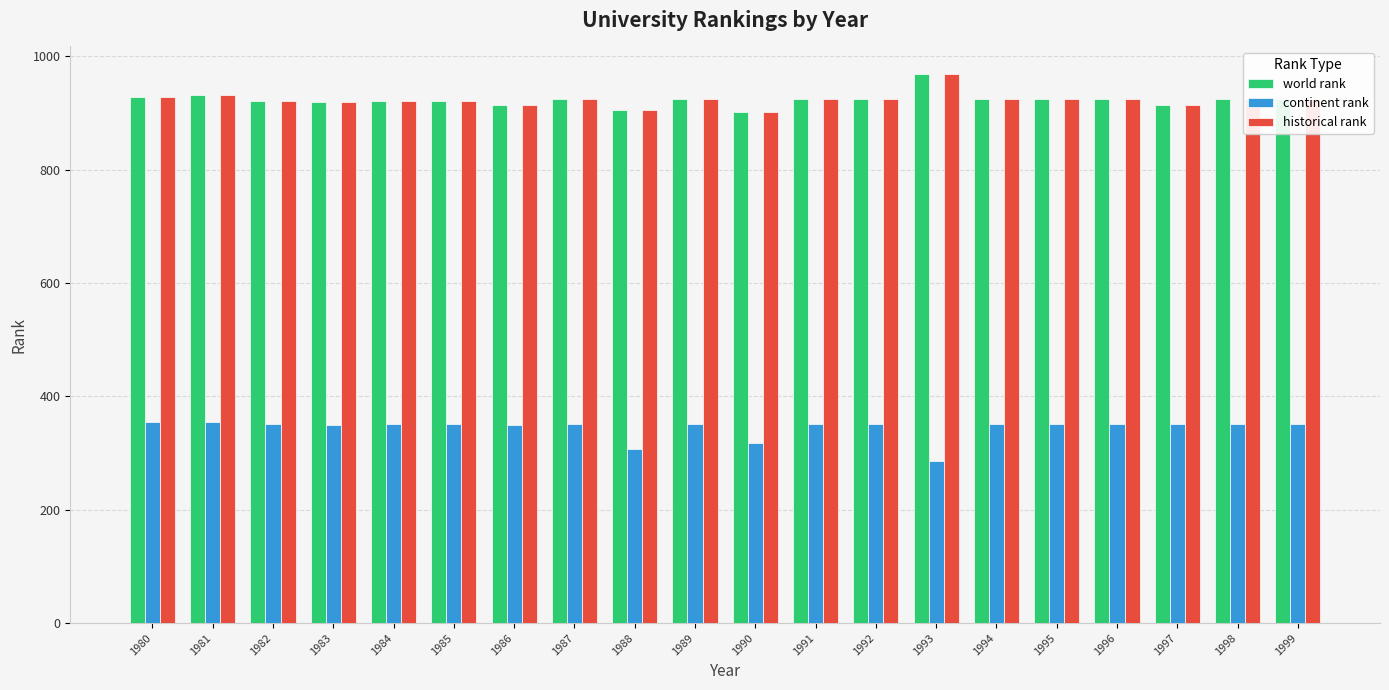

What is the difference between the maximum and second lowest values in the world rank series?

63